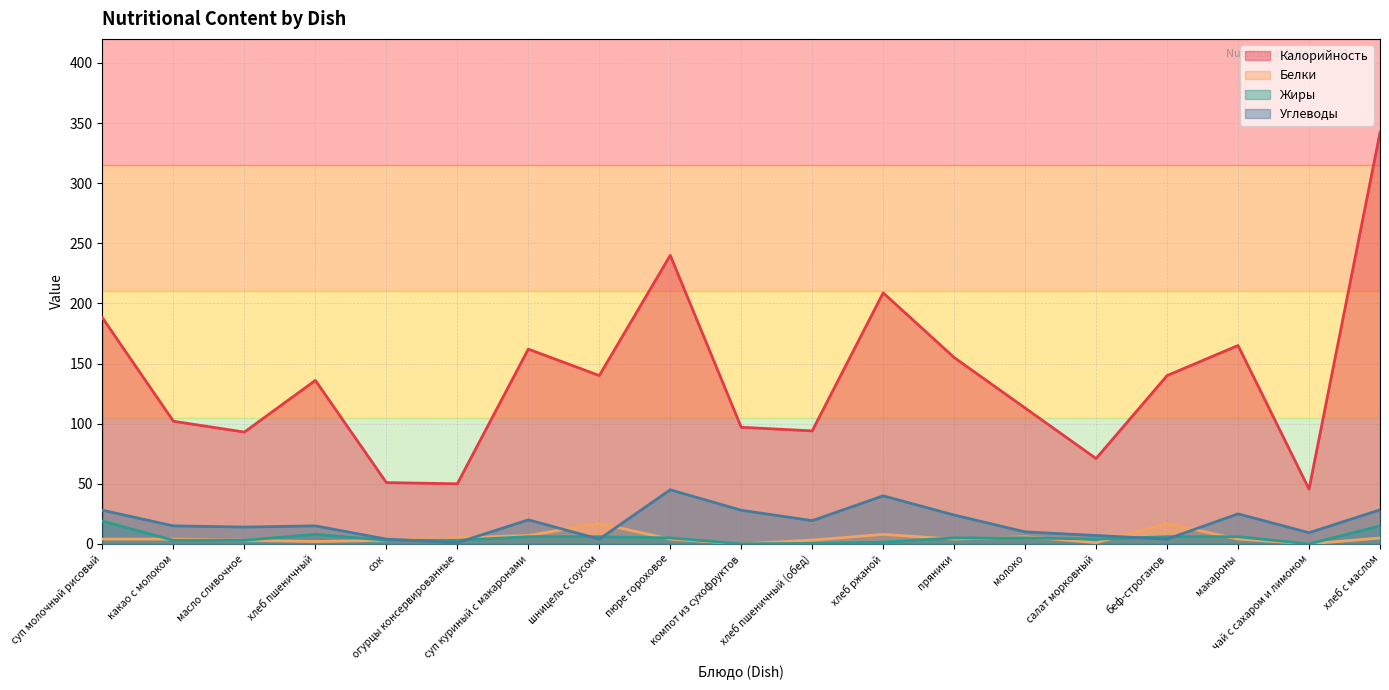

At how many categories does at least one series exceed 304?

1